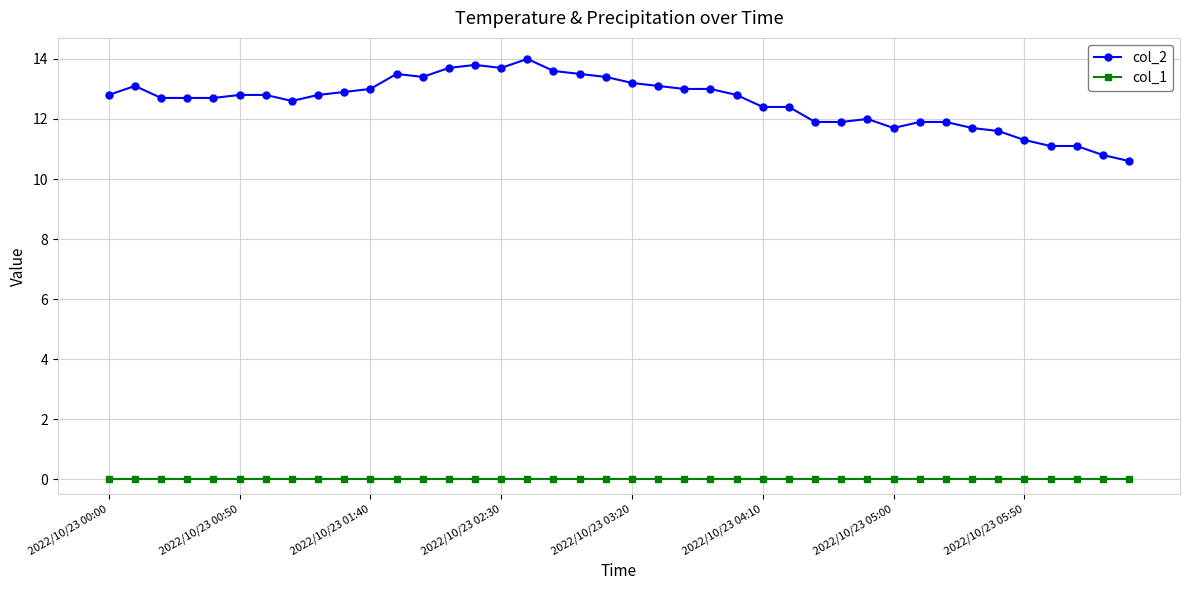

At how many categories does at least one series exceed 2?

40